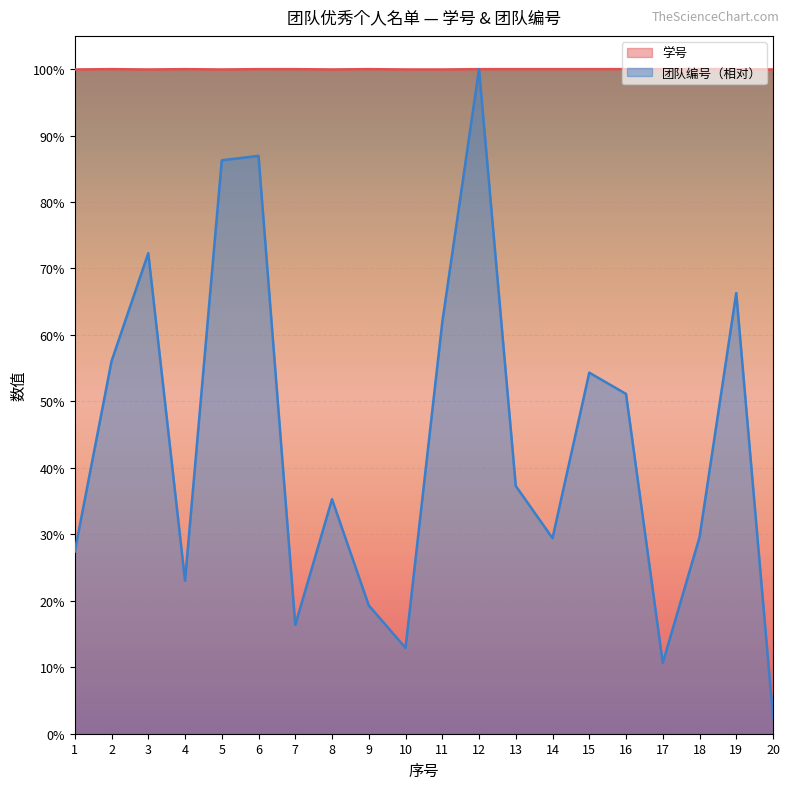

Does the chart display data point markers on the line(s)?

No